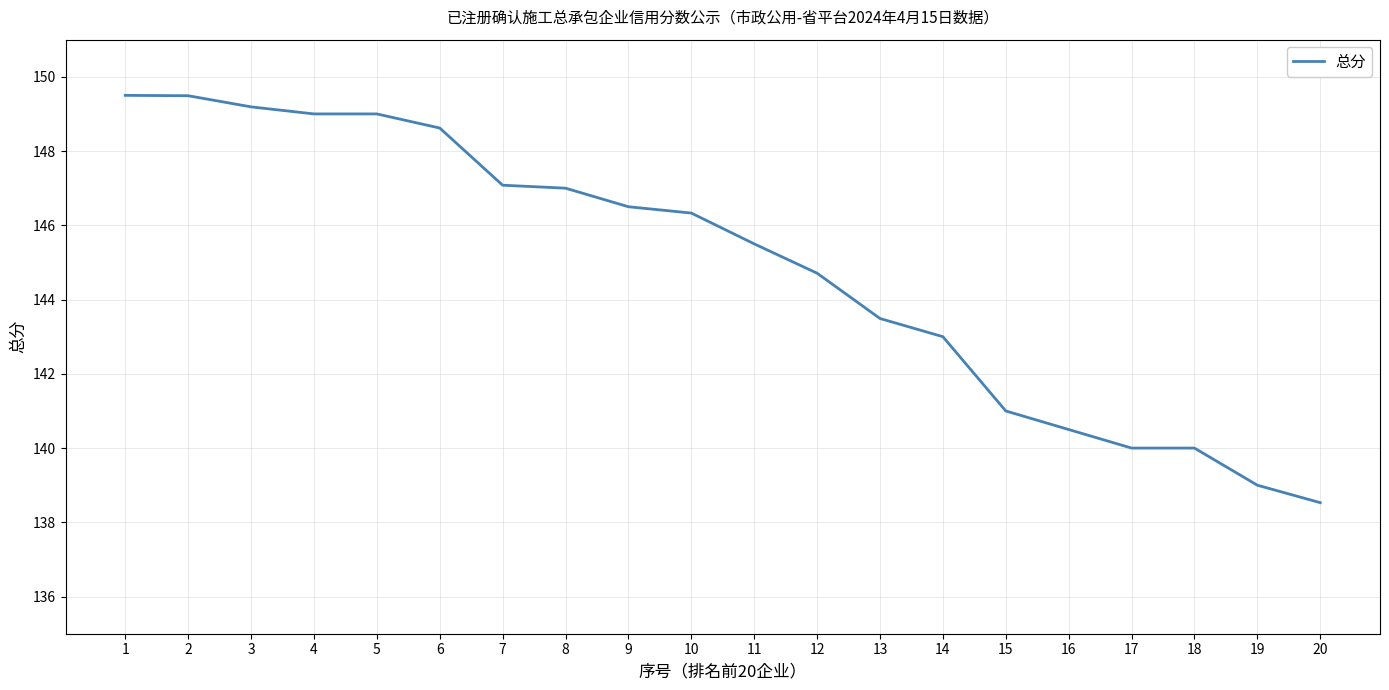

Where is the data nearest to the value 144?

13